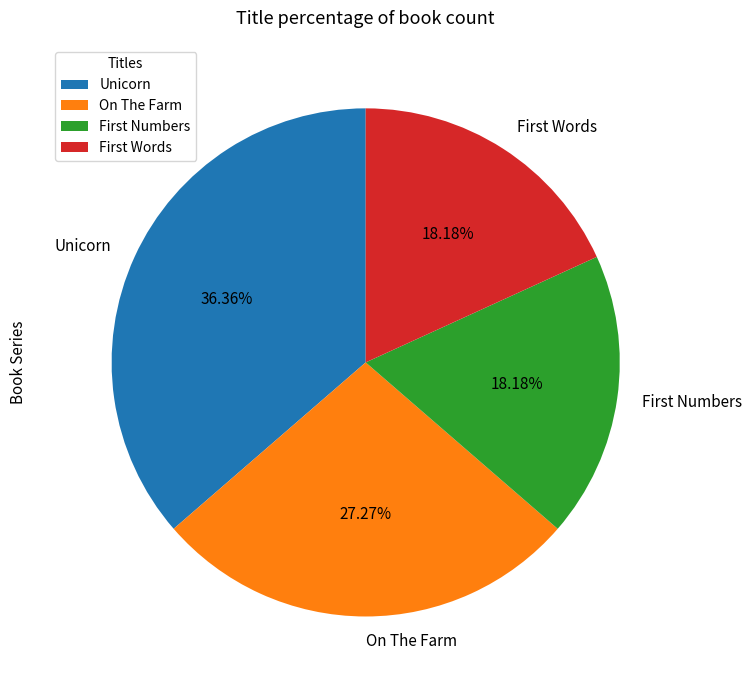

Which slice is the largest?

Unicorn